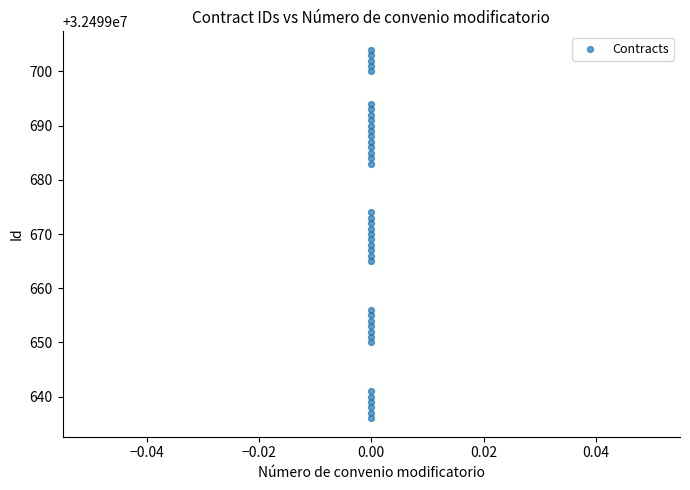

What is the range of Y values (max minus min)?

68